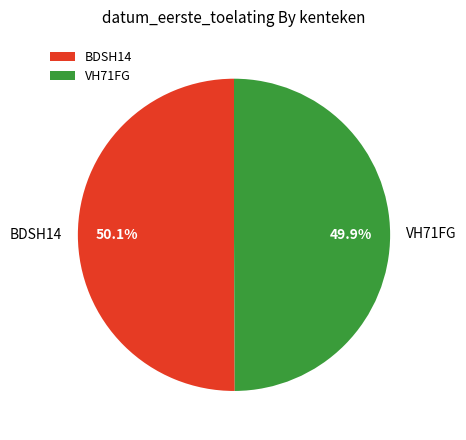

What is the ratio of the value at VH71FG to the value at BDSH14?

1.0